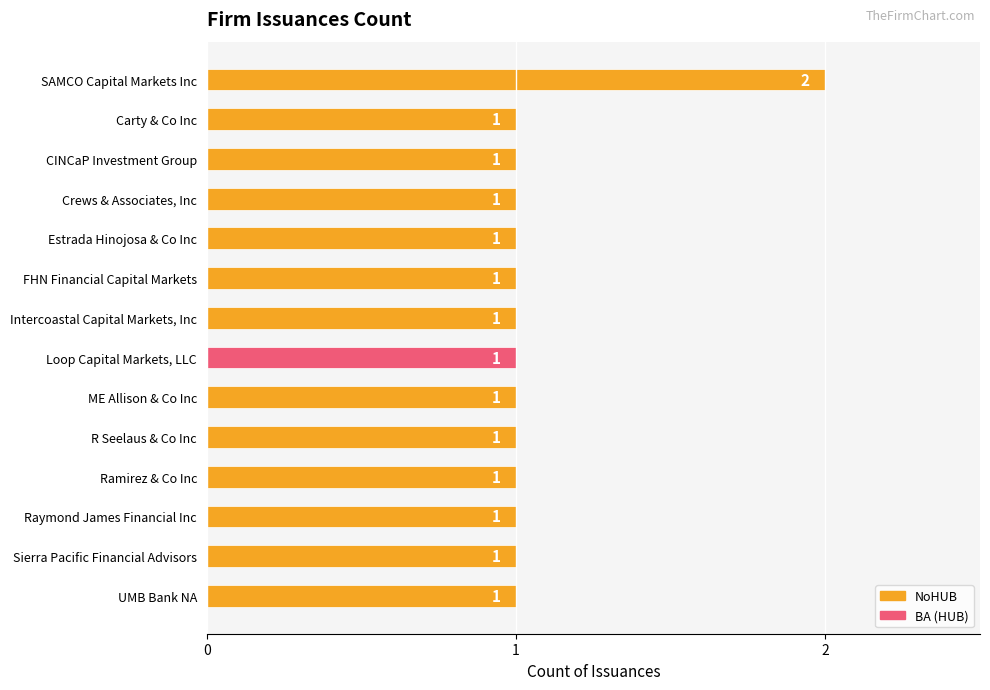

What position from the top is ME Allison & Co Inc?

9